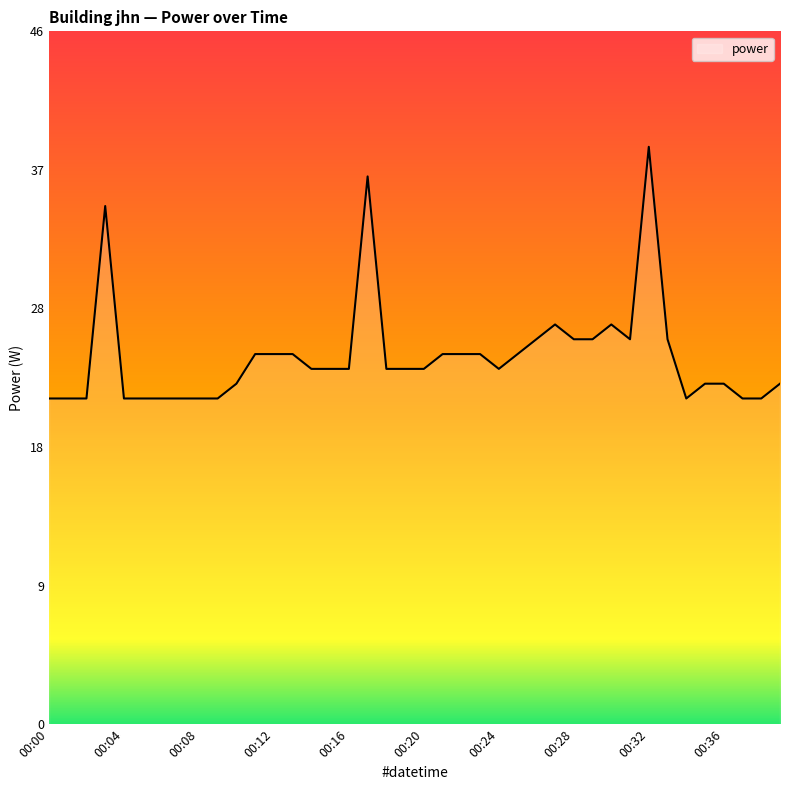

Does the chart display data point markers on the line(s)?

No